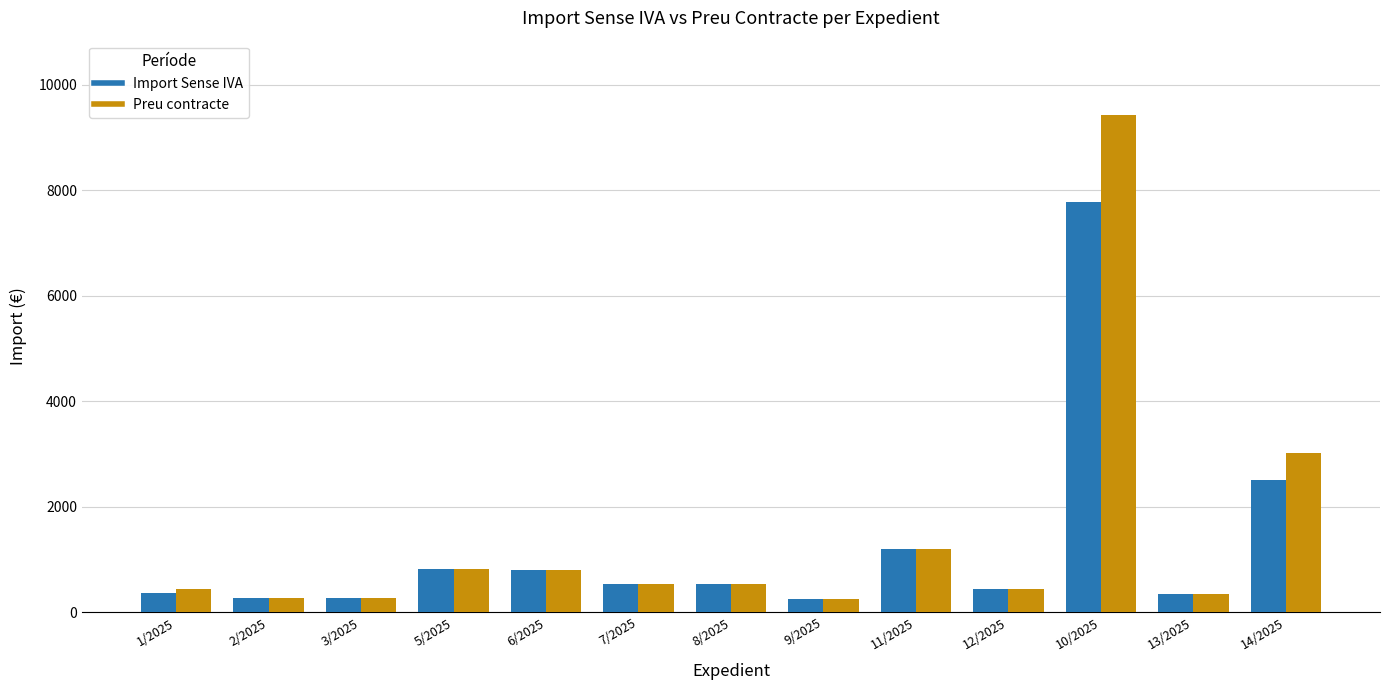

What position from the left is 8/2025?

7